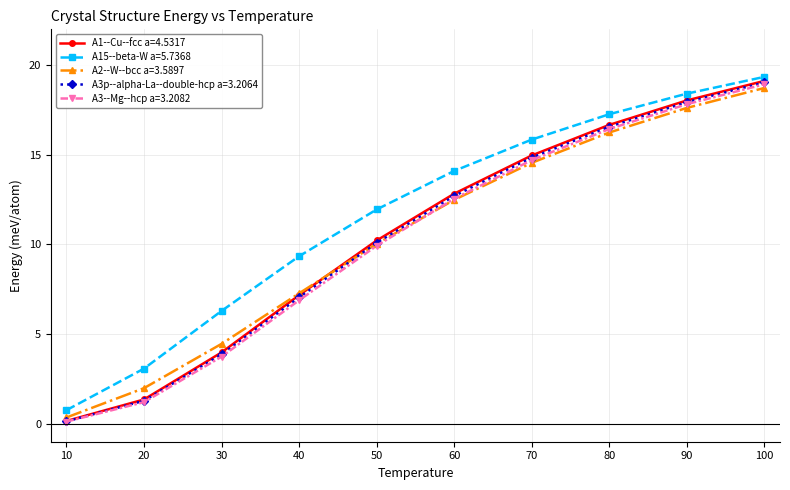

True or false: A3p--alpha-La--double-hcp a=3.2064 has more than 1 points higher than both neighbors.

False